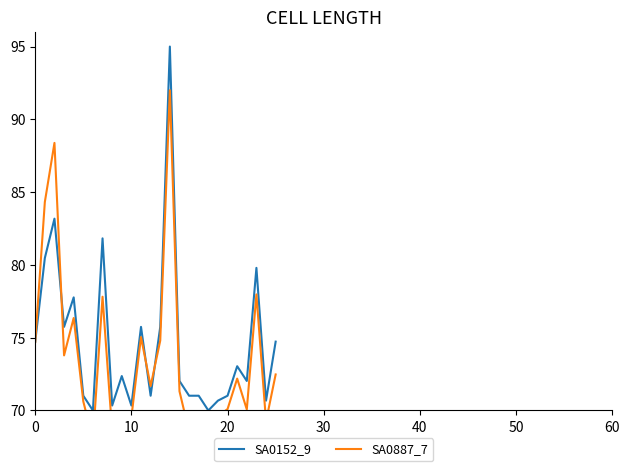

At how many categories does at least one series exceed 76?

6